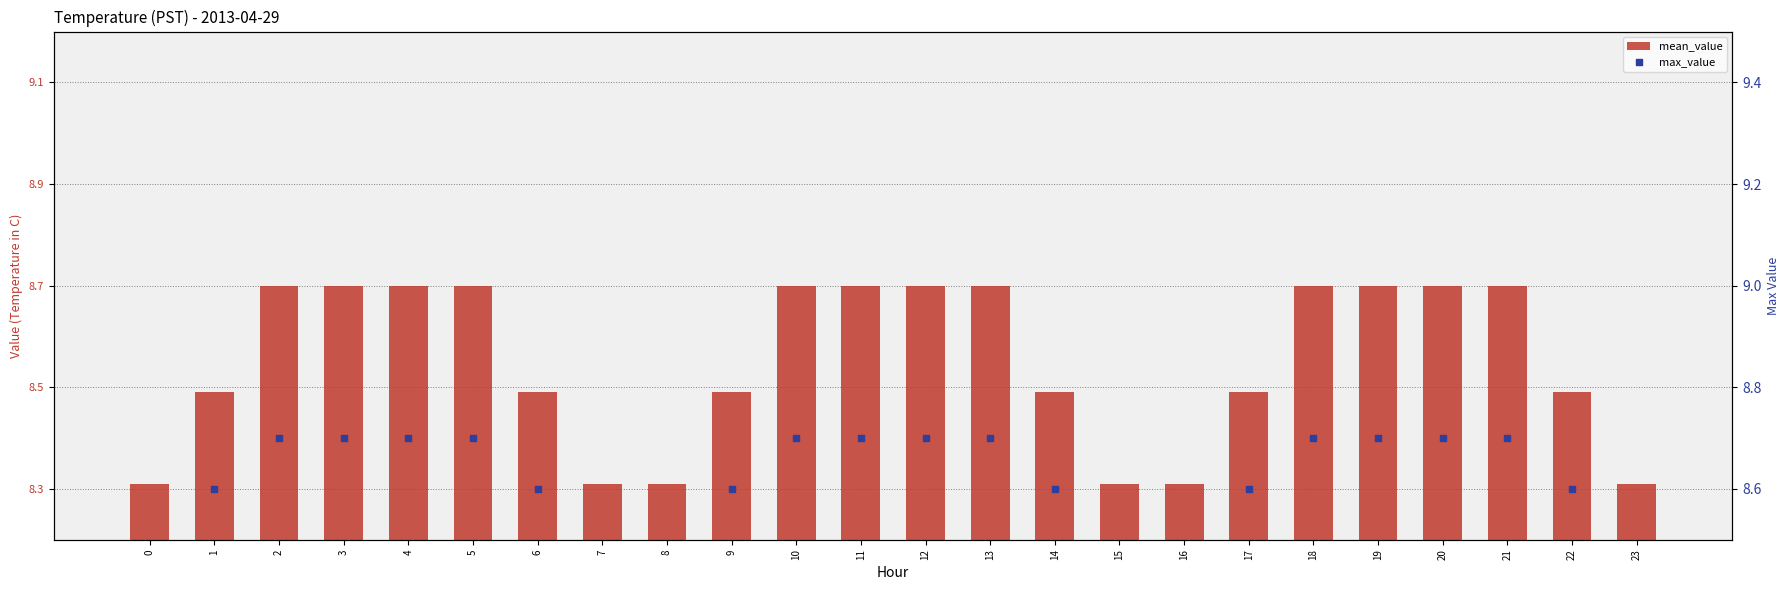

Which series has the largest Y range (max minus min)?

mean_value